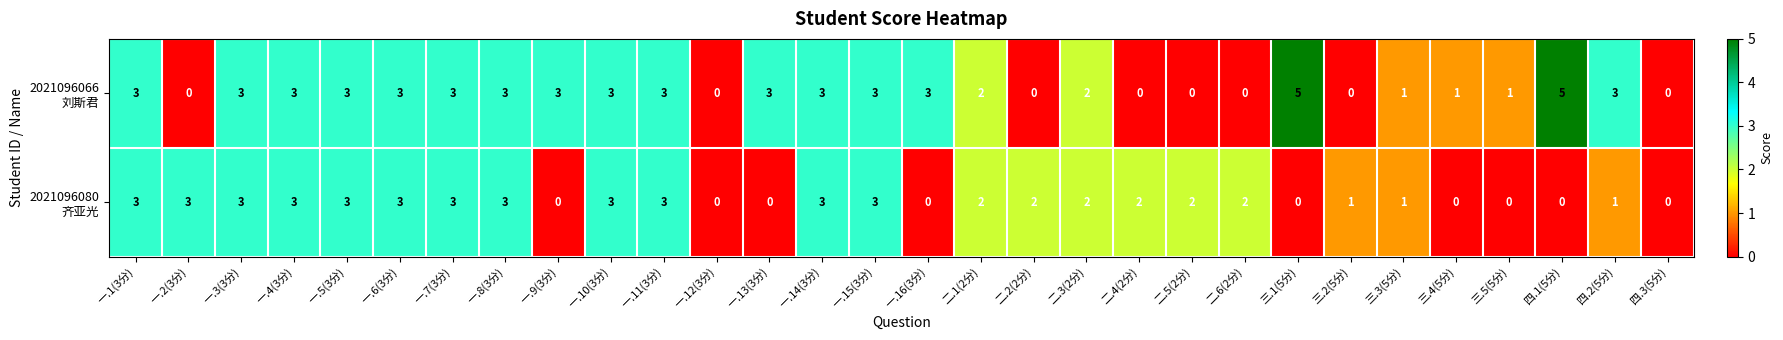

Count the number of data series in this chart.

2